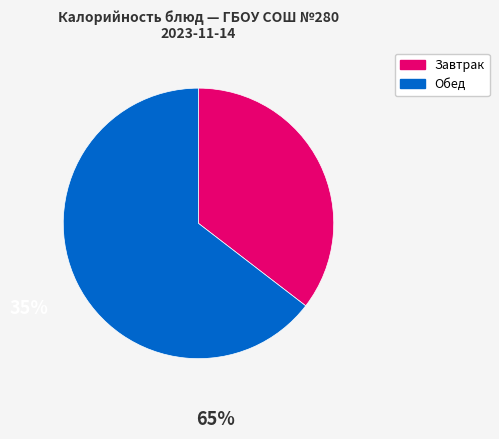

Does any single category account for the majority?

Yes